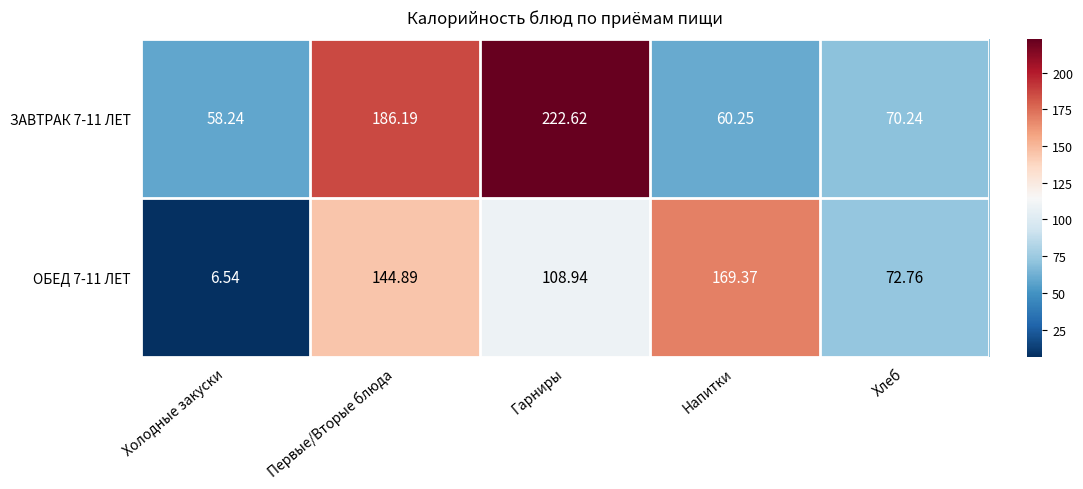

What is the spread (max minus min) of values at Гарниры?

113.7